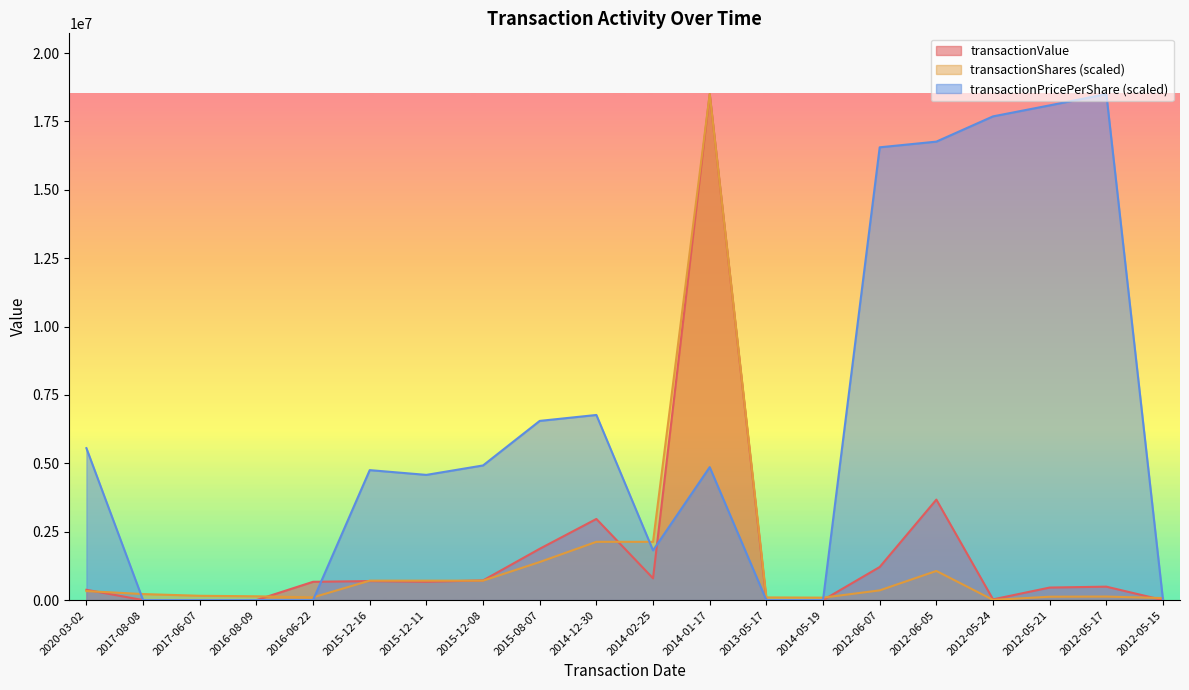

What is the difference between the highest and lowest values at 2012-06-05?

15697340.0